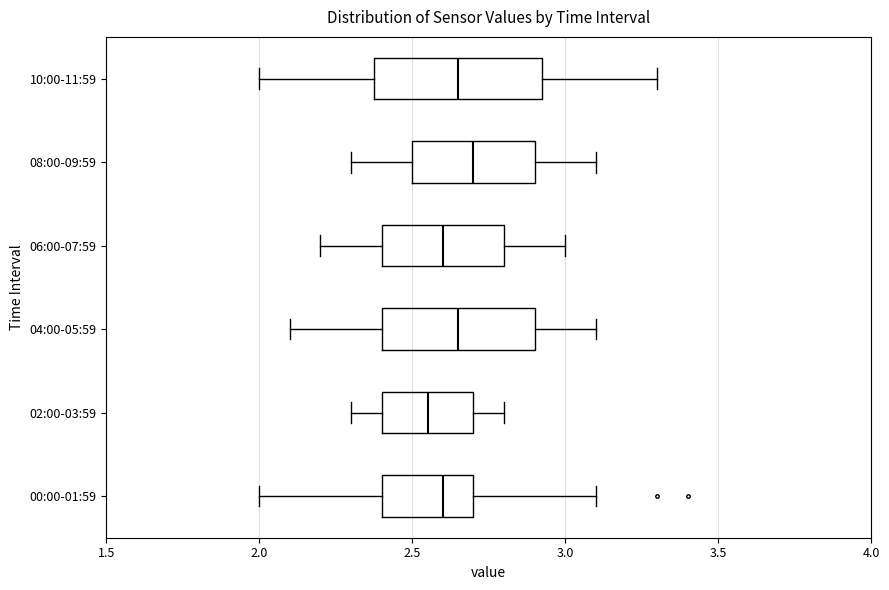

Reading bottom to top, transcribe this box plot: for each box, give where its median line is, the range the box spans, and where its two whiskers end, as read against the x-axis. The values are not printed on the chart, so give them approximately, as read against the axis.

00:00-01:59: median 2.60, box 2.40 to 2.70, whiskers 2.00 to 3.10
02:00-03:59: median 2.55, box 2.40 to 2.70, whiskers 2.30 to 2.80
04:00-05:59: median 2.65, box 2.40 to 2.90, whiskers 2.10 to 3.10
06:00-07:59: median 2.60, box 2.40 to 2.80, whiskers 2.20 to 3.00
08:00-09:59: median 2.70, box 2.50 to 2.90, whiskers 2.30 to 3.10
10:00-11:59: median 2.65, box 2.40 to 2.95, whiskers 2.00 to 3.30